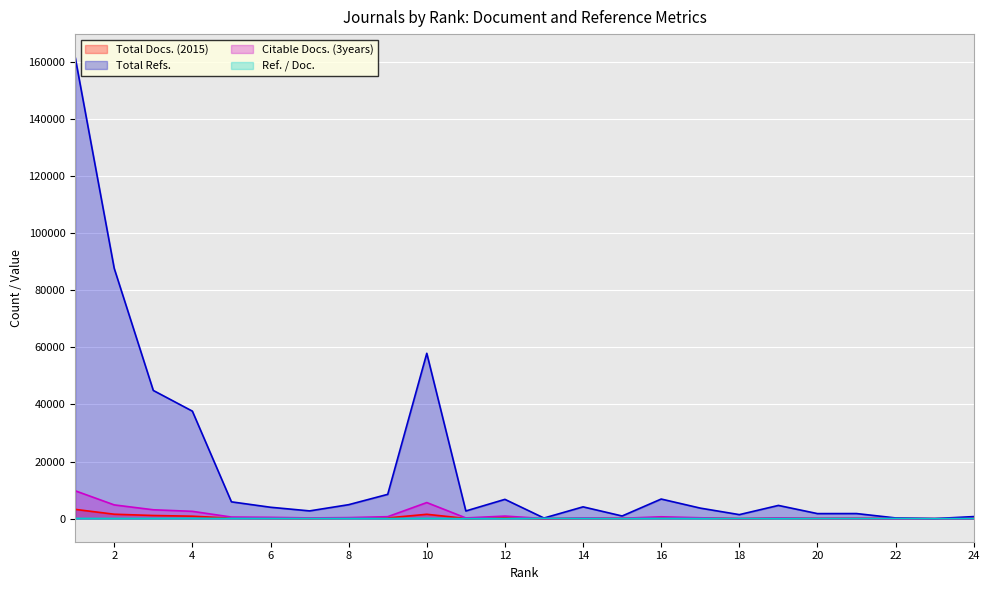

Which series changed the most between 15 and 10?

Total Refs.